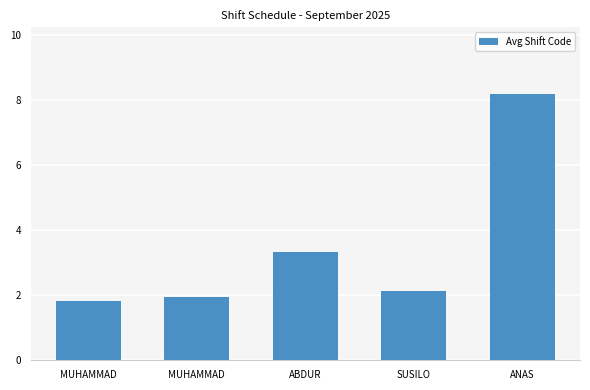

What is the difference between the values at SUSILO and ABDUR?

1.2